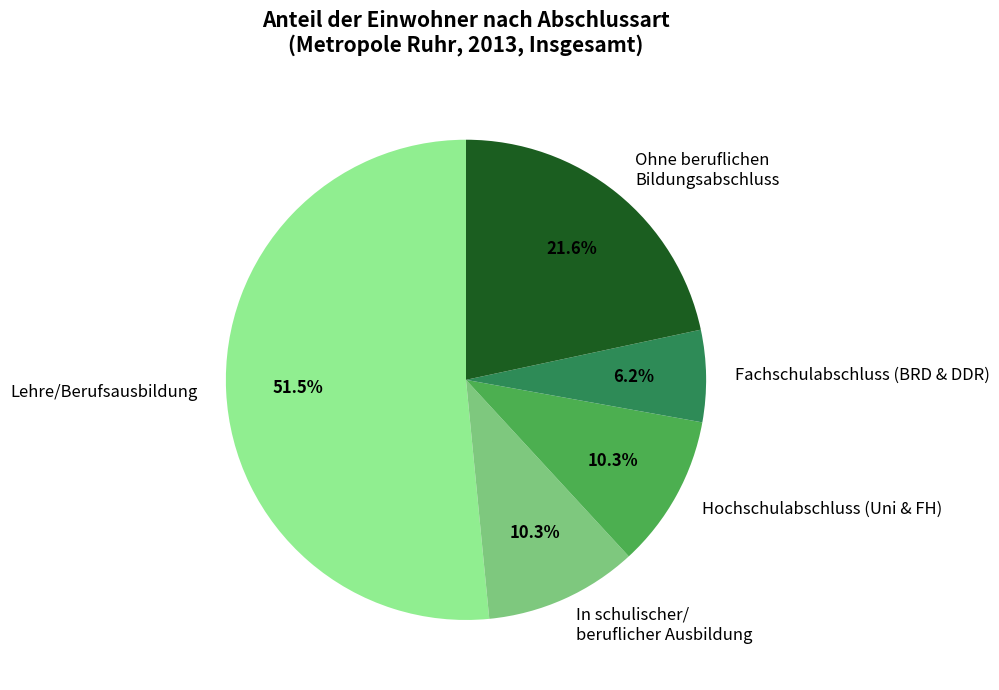

What percentage is the Hochschulabschluss (Uni & FH) slice, to the nearest percent?

10%